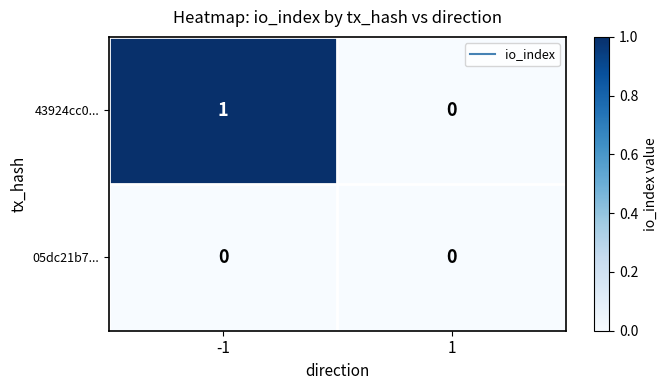

Is the value of 43924cc0... at -1 greater than the value of 05dc21b7... at -1?

Yes